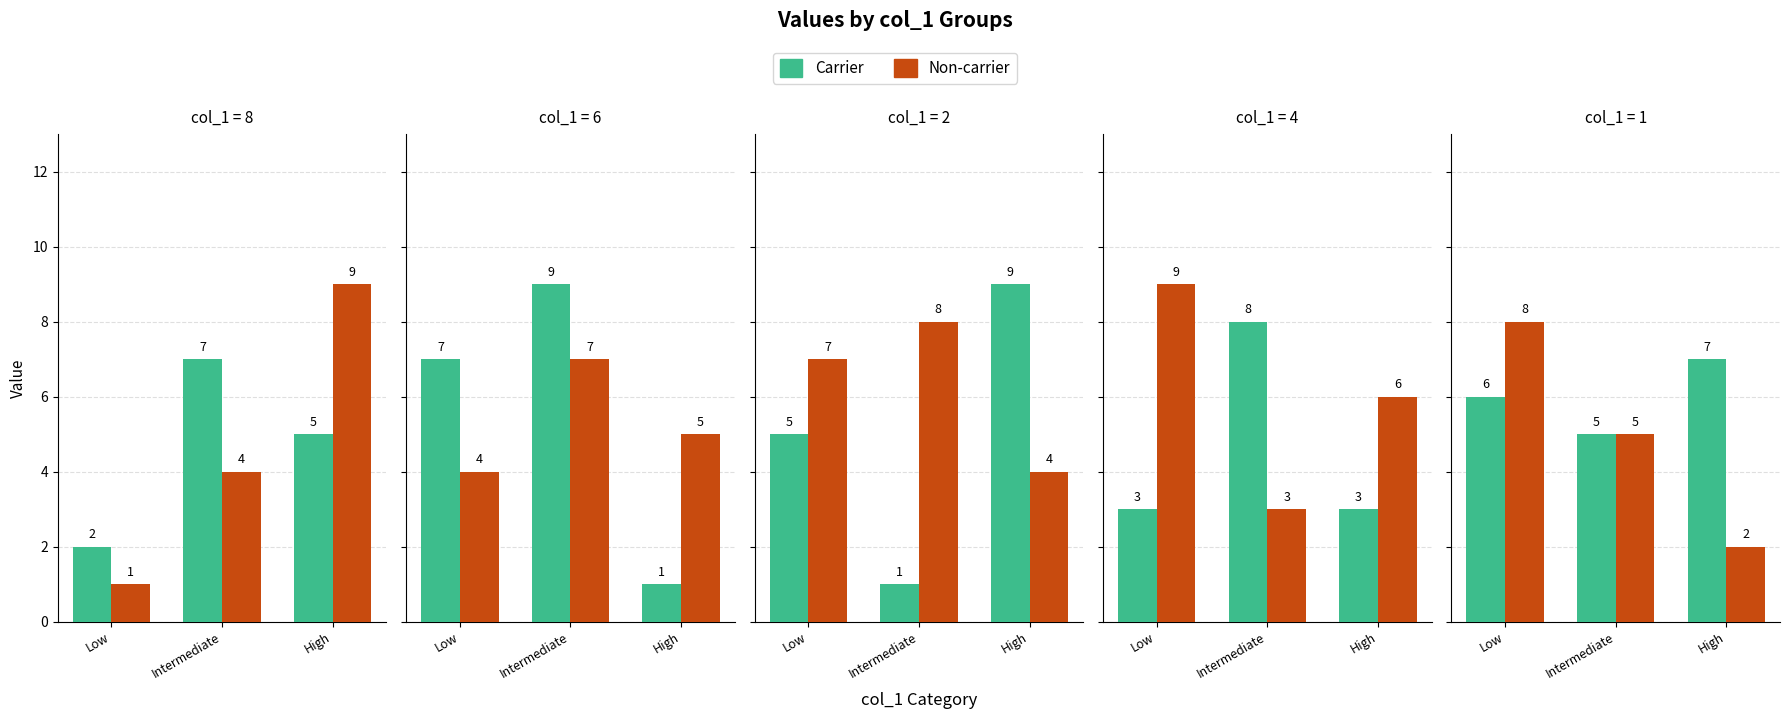

What are all the series names shown in the legend?

Carrier, Non-carrier